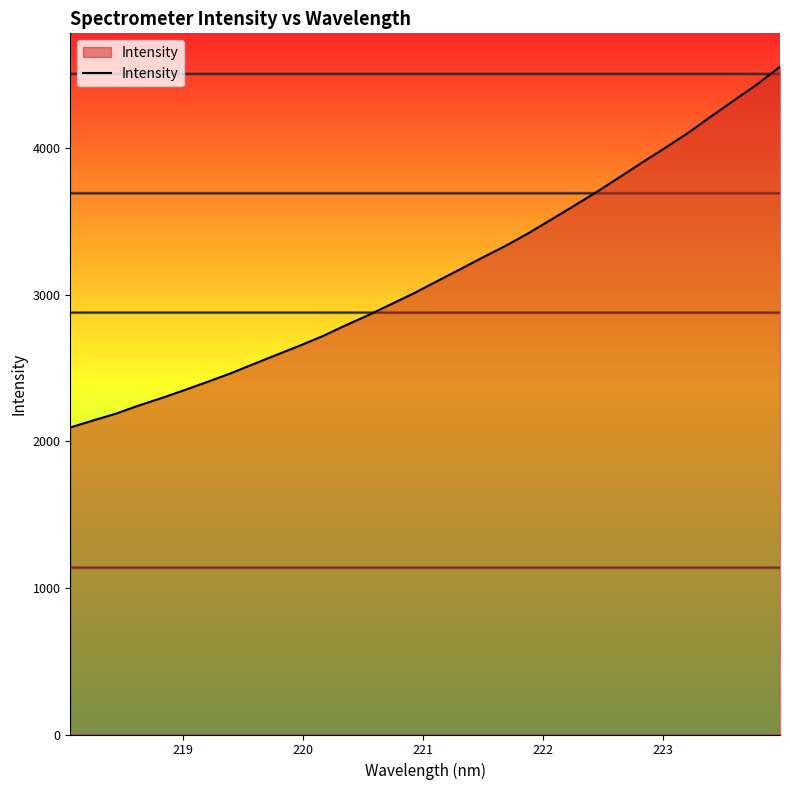

True or false: there are more than 1 points higher than both neighbors.

False